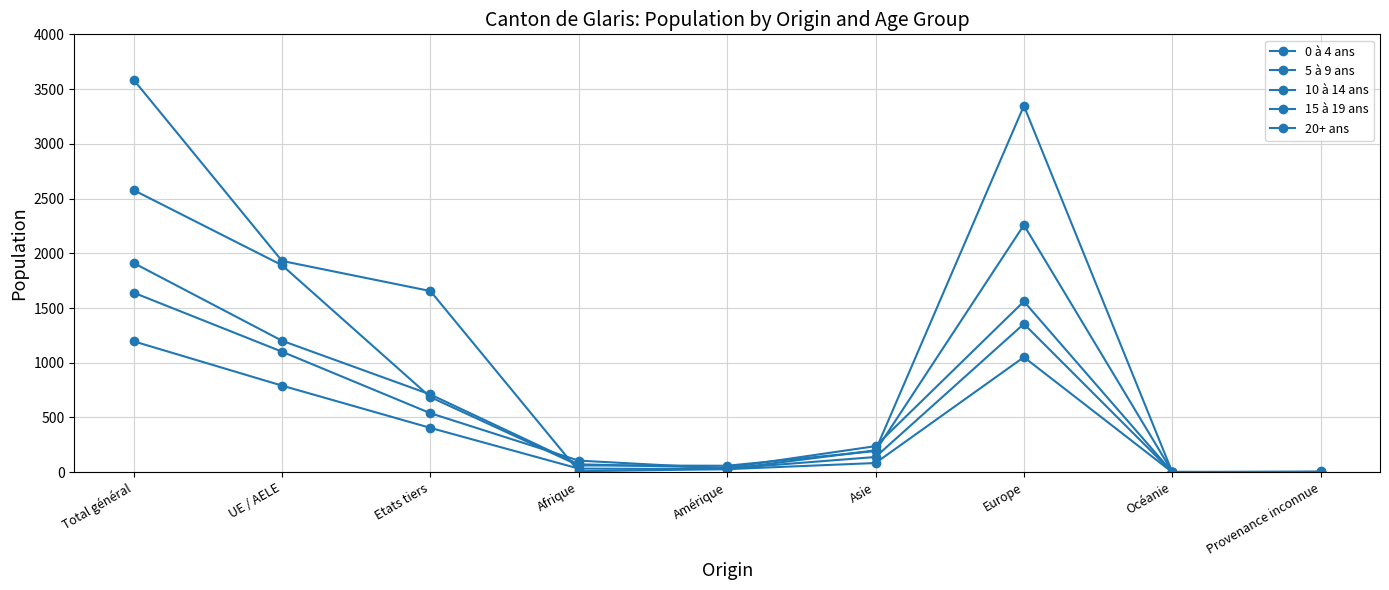

Does the chart display data point markers on the line(s)?

Yes